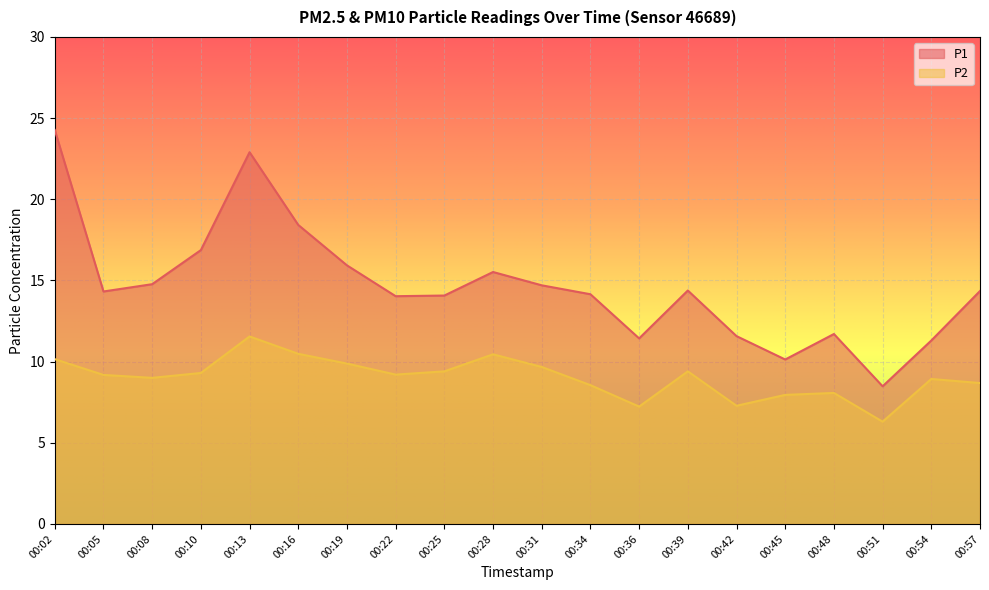

Reading left to right, transcribe all the data shown in this chart.

P1: 24.3	14.3	14.8	16.9	22.9	18.4	15.9	14.0	14.1	15.5	14.7	14.2	11.4	14.4	11.6	10.1	11.7	8.5	11.3	14.3
P2: 10.2	9.2	9.0	9.3	11.6	10.5	9.9	9.2	9.4	10.4	9.7	8.6	7.2	9.4	7.3	8.0	8.1	6.3	8.9	8.7